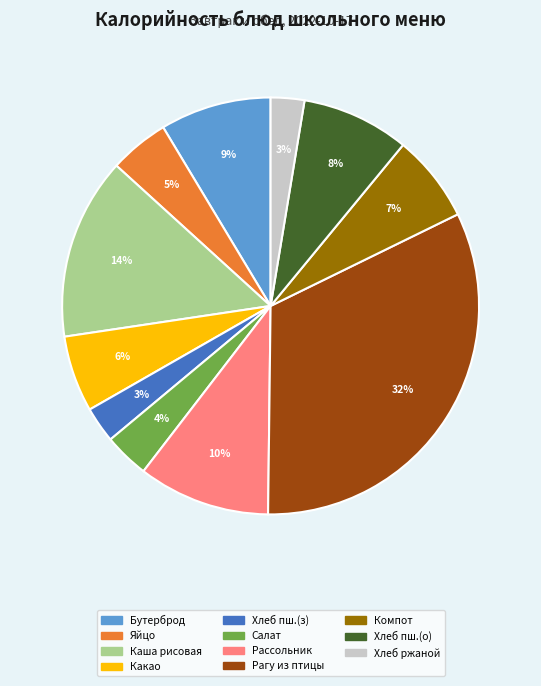

To the nearest percent, what is the average slice percentage?

9%